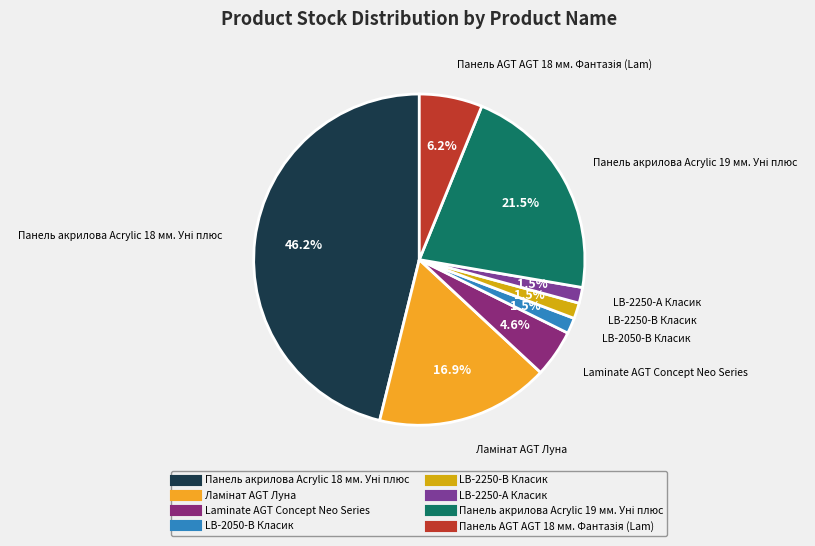

How much of the chart is everything except LB-2250-В Класик?

98.5%